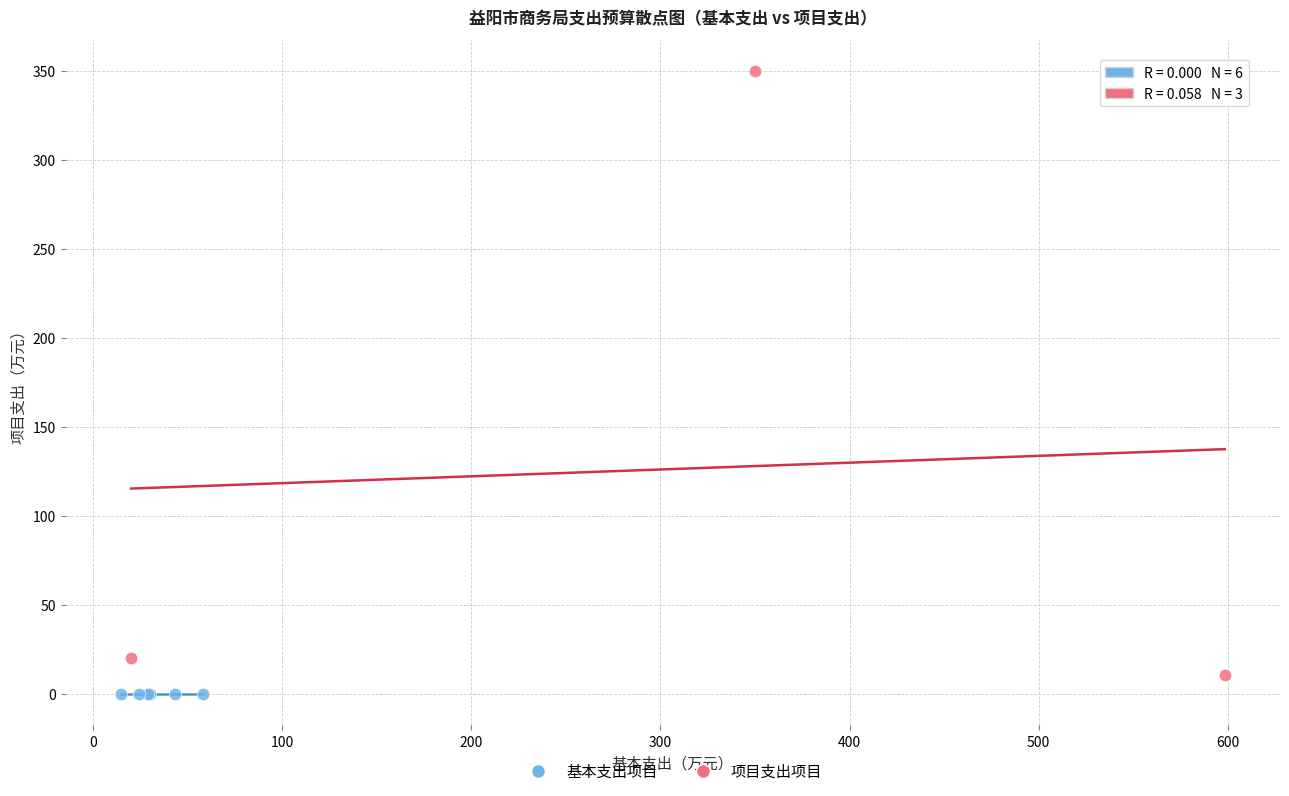

Which series reaches the maximum Y coordinate?

项目支出项目